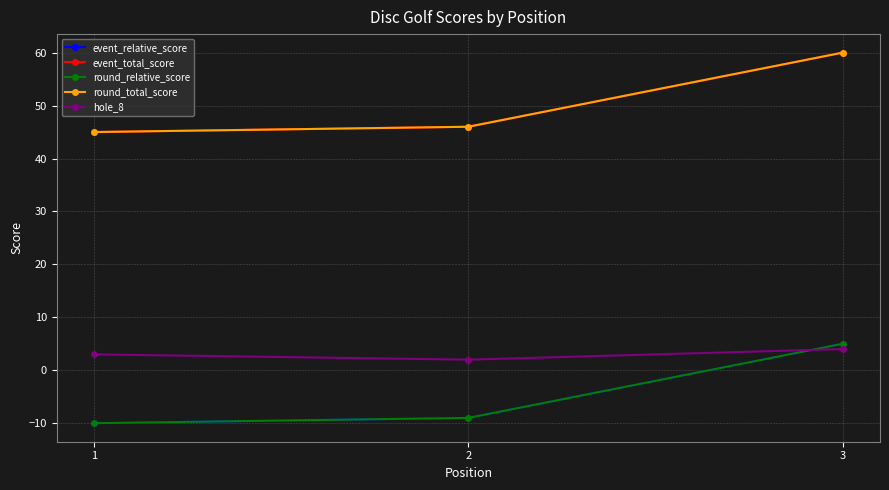

How many lines are shown in the chart?

5